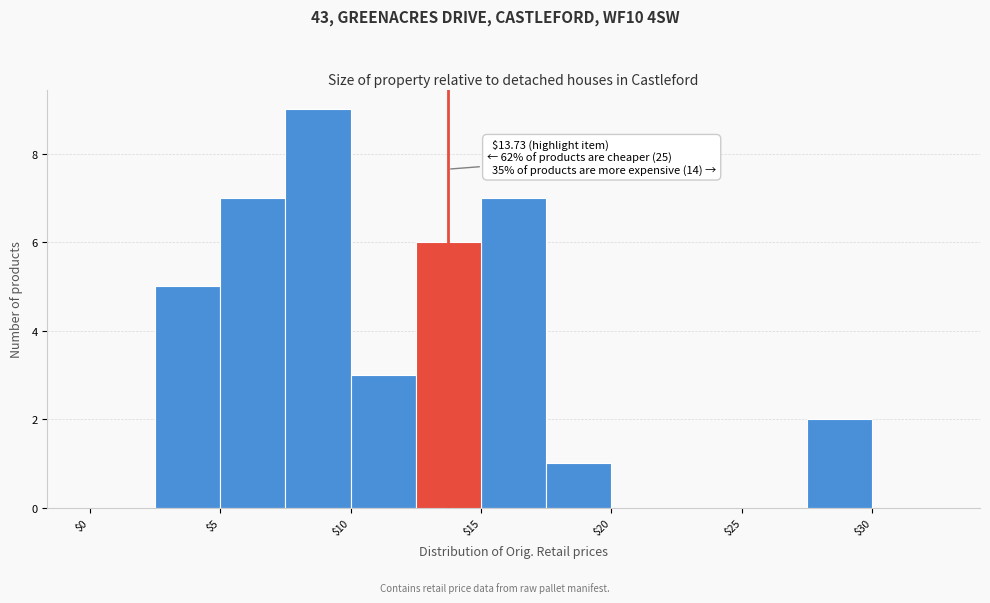

Over which range of the x-axis is the bar tallest?

7.5 to 10.0